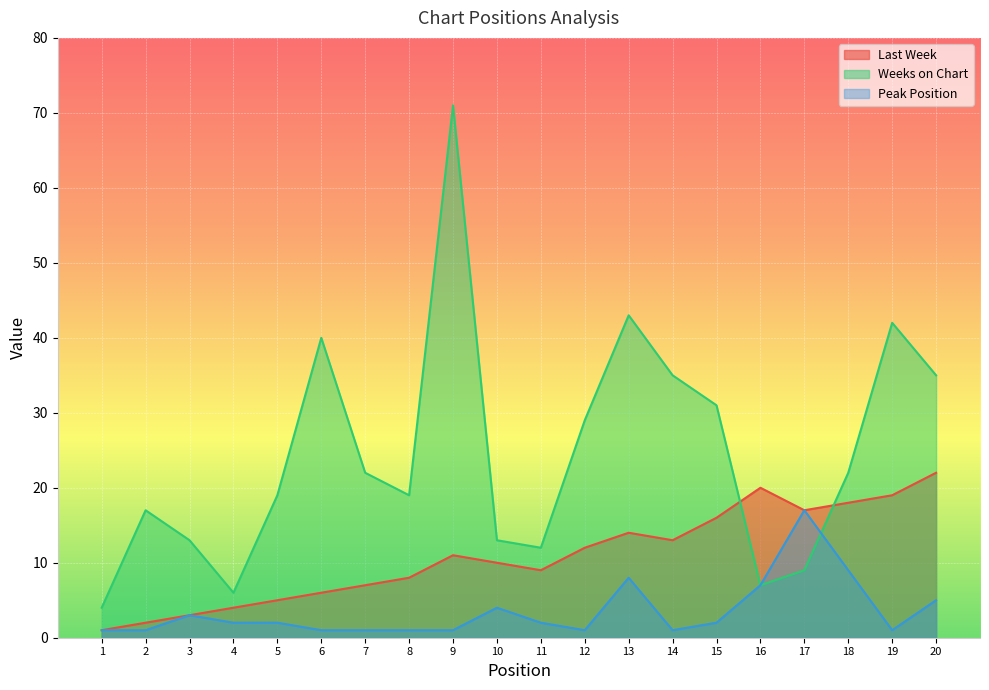

What is the value of the Peak Position point at the 15th from the left?

2